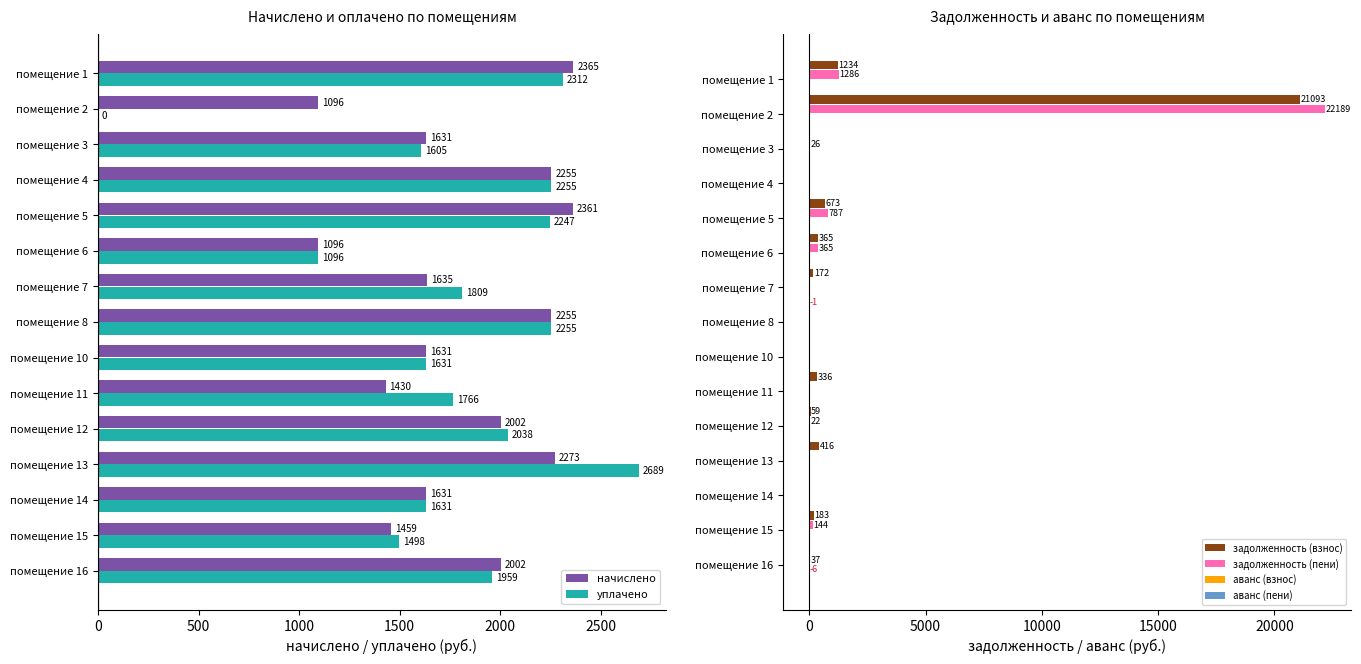

Which series has the widest spread of values?

задолженность (пени)